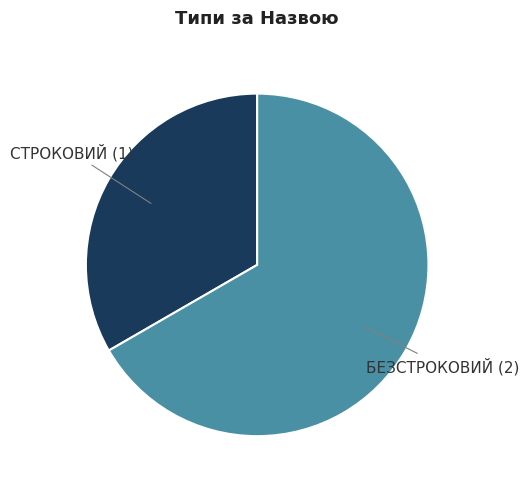

Count the number of slices in the pie.

2